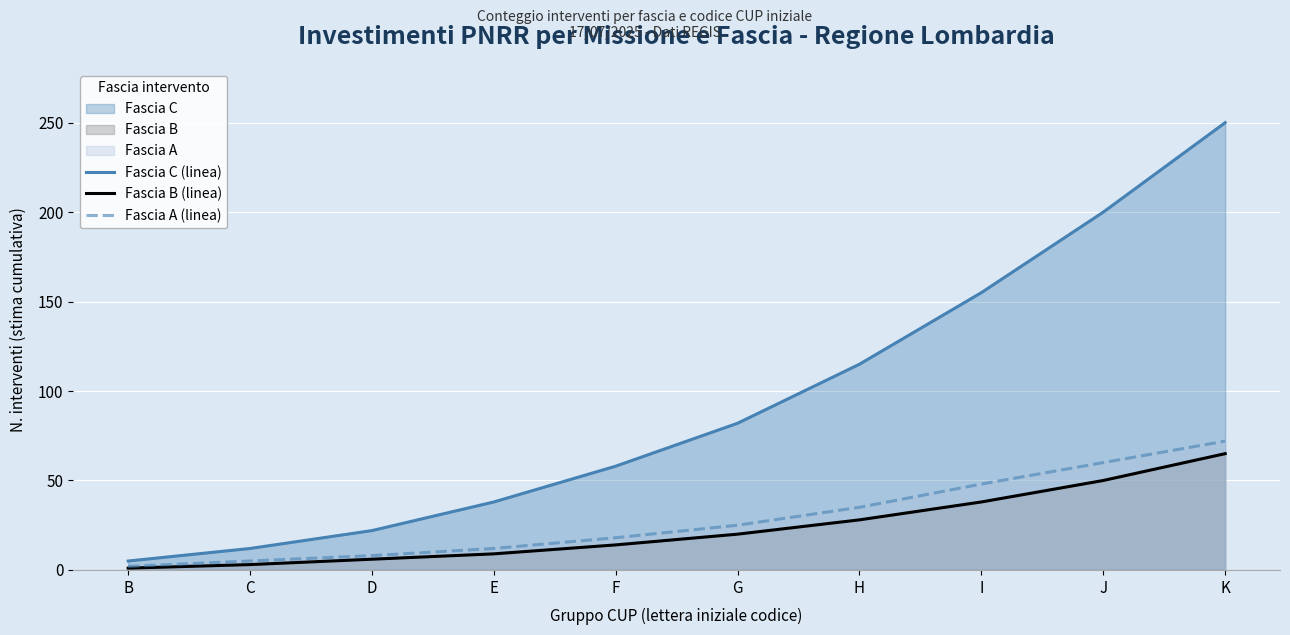

What is the difference between the Fascia A (linea) values at J and I?

12